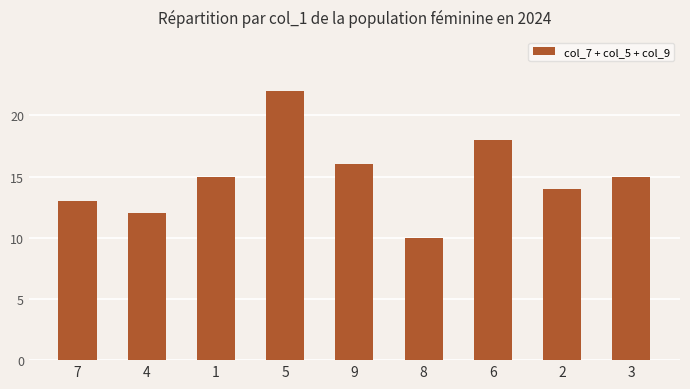

What is the average value?

15